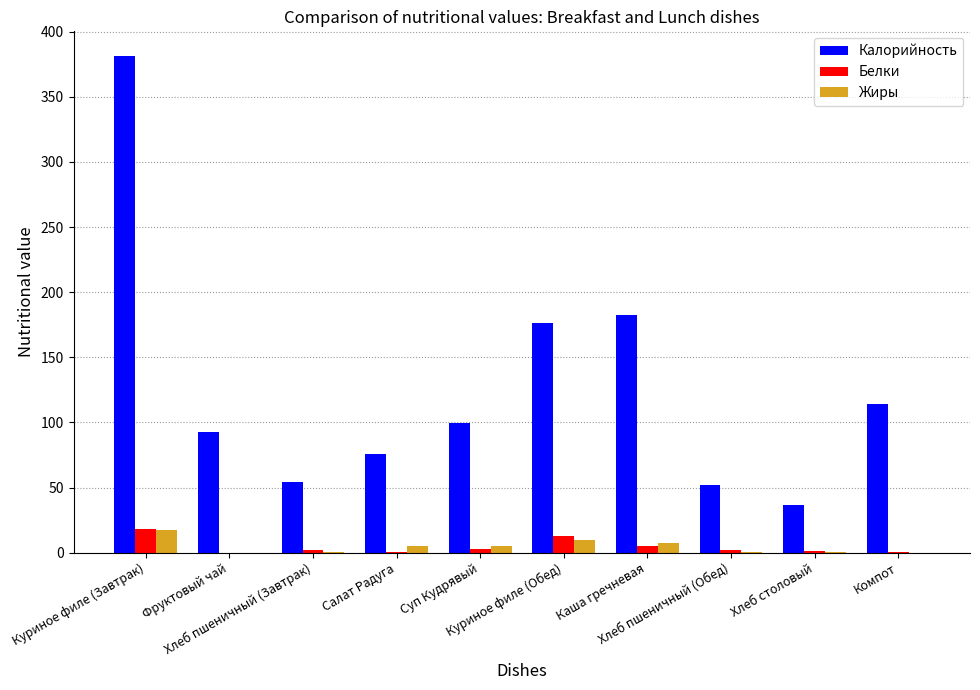

How many categories are shown in the chart?

10